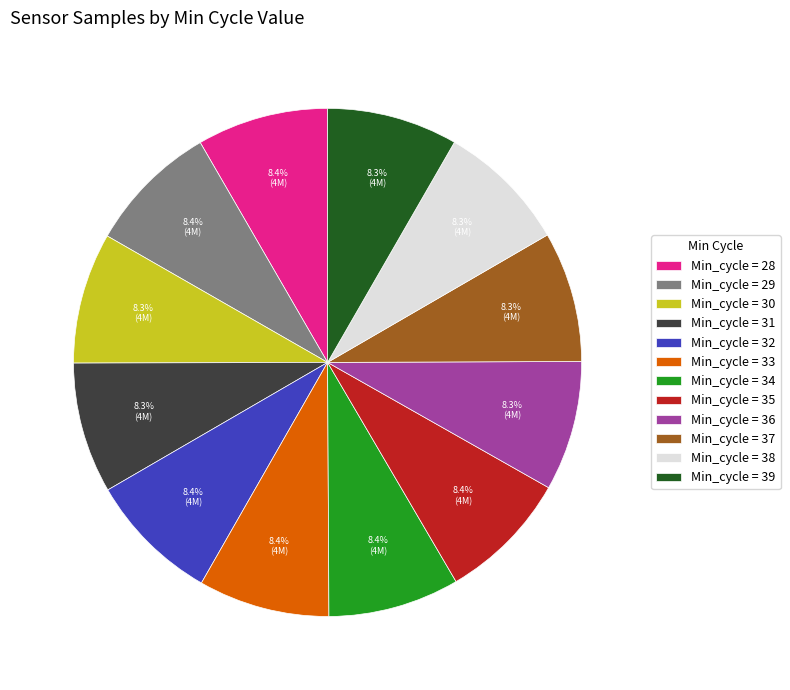

What percentage do Min_cycle = 38 and Min_cycle = 31 together represent?

16.6%